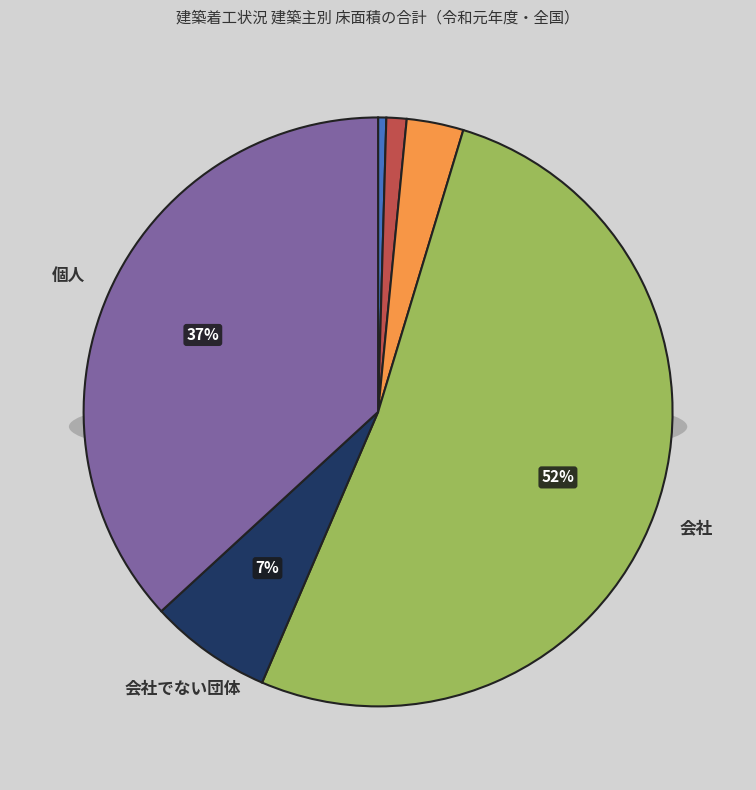

Does 会社 account for over 50% of the chart?

Yes